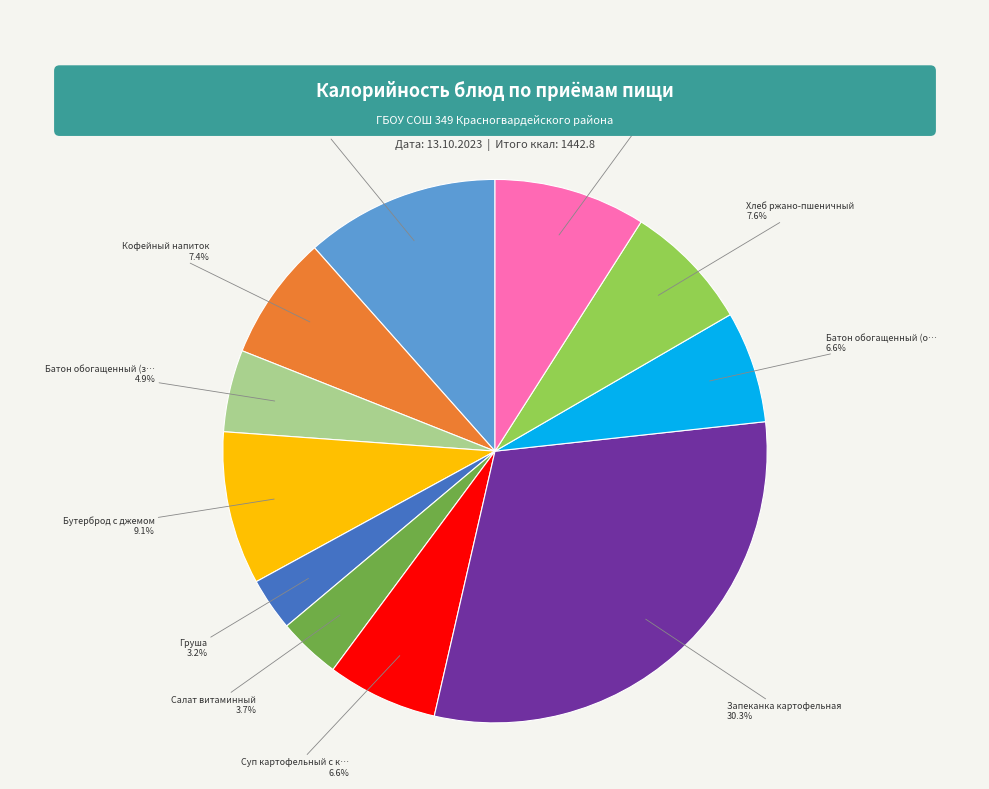

To the nearest percent, what is the difference between the largest and smallest slice percentages?

27%